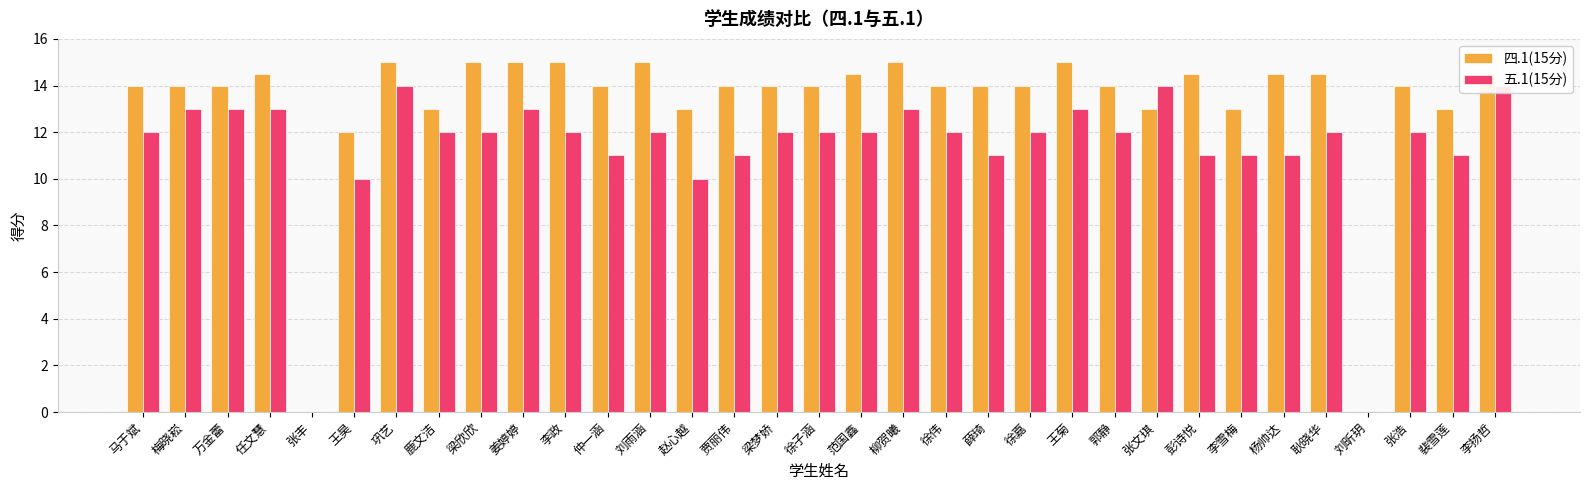

How many data points in 五.1(15分) are less than 12?

11